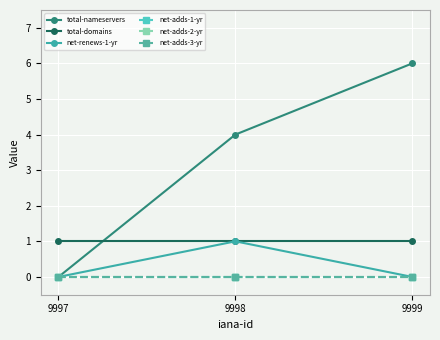

Reading left to right, what are all the values shown in this chart?

total-nameservers: 9997=0	9998=4	9999=6
total-domains: 9997=1	9998=1	9999=1
net-renews-1-yr: 9997=0	9998=1	9999=0
net-adds-1-yr: 9997=0	9998=0	9999=0
net-adds-2-yr: 9997=0	9998=0	9999=0
net-adds-3-yr: 9997=0	9998=0	9999=0